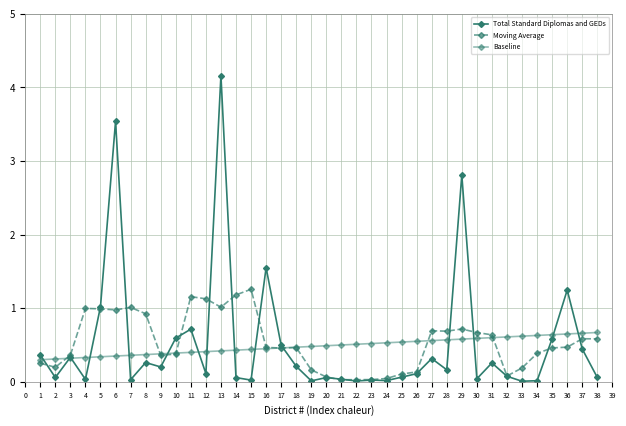

What is the value of the Baseline point at the 7th from the left?

0.4